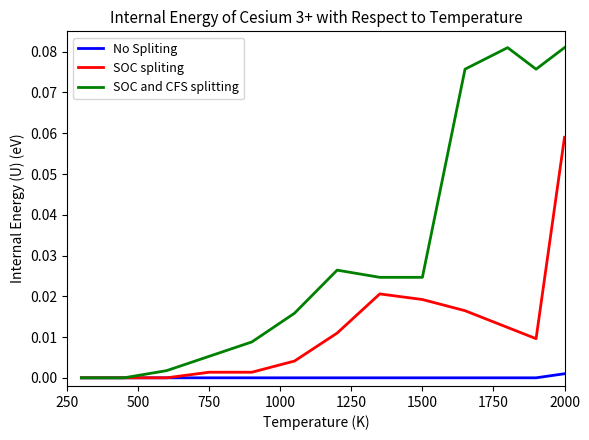

Which series has the largest range (max minus min)?

SOC and CFS splitting